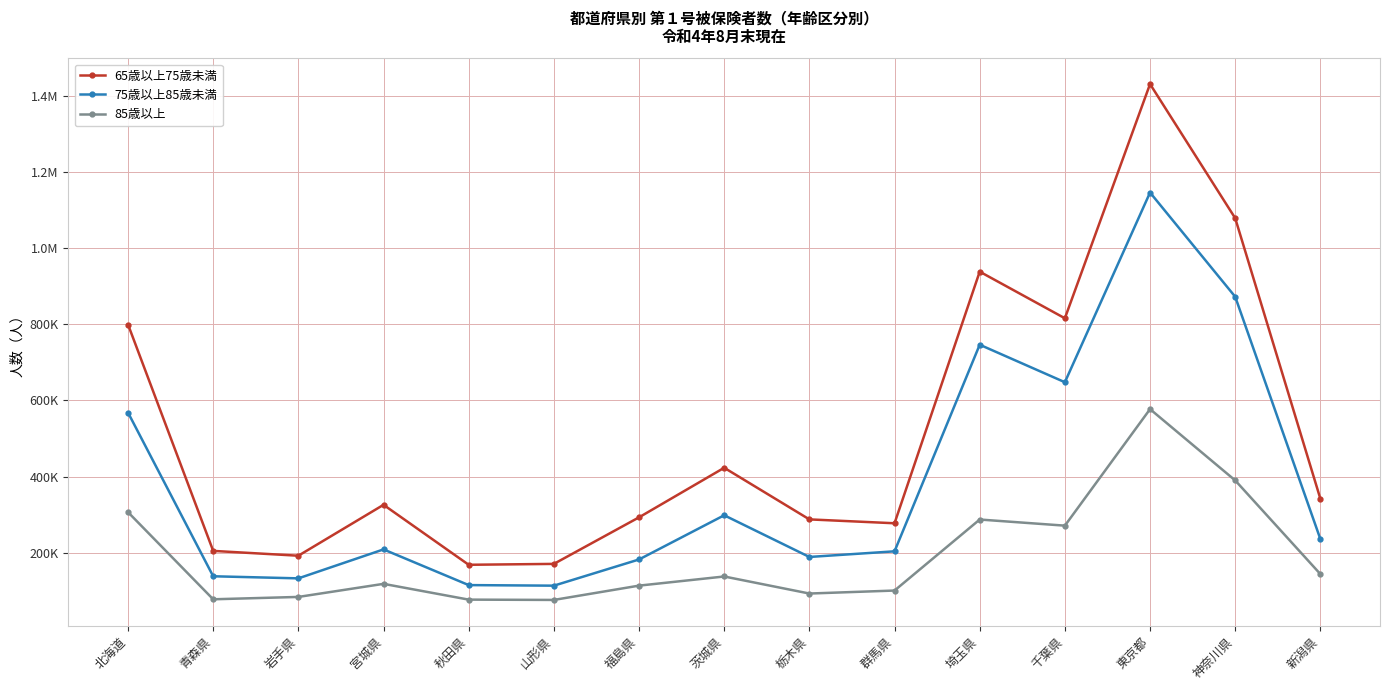

At 埼玉県, list the series in order from largest to smallest.

65歳以上75歳未満, 75歳以上85歳未満, 85歳以上